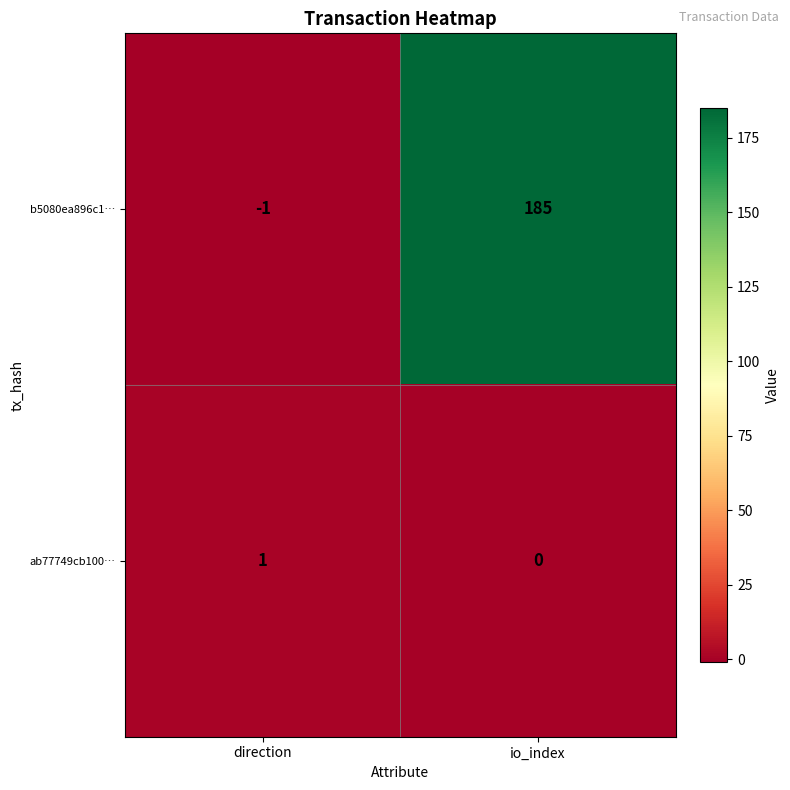

Is the value of ab77749cb100… at direction greater than the value of b5080ea896c1… at direction?

Yes